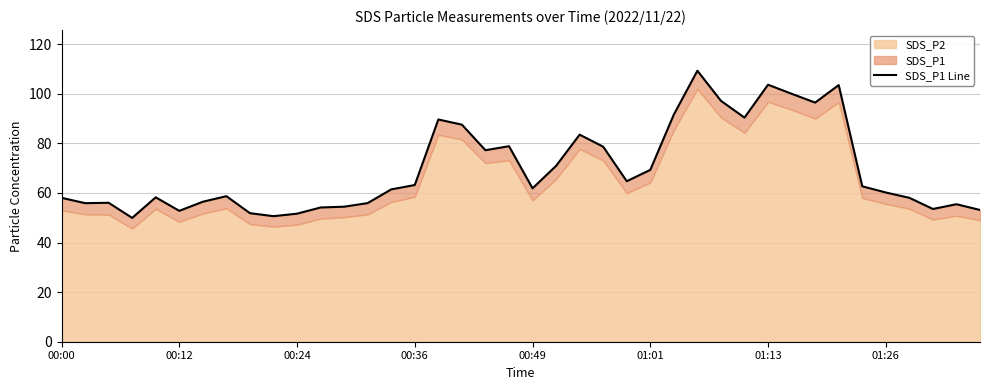

How many values exceed 61?

21